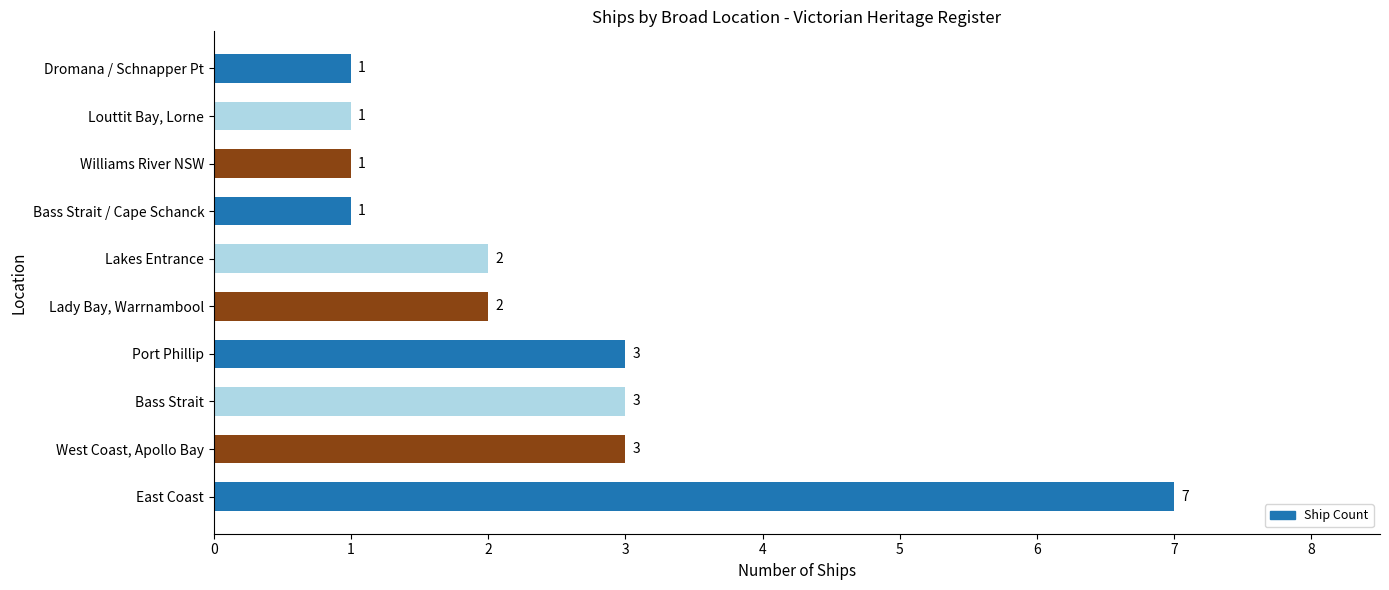

Count the values in the range 1 to 3.

9